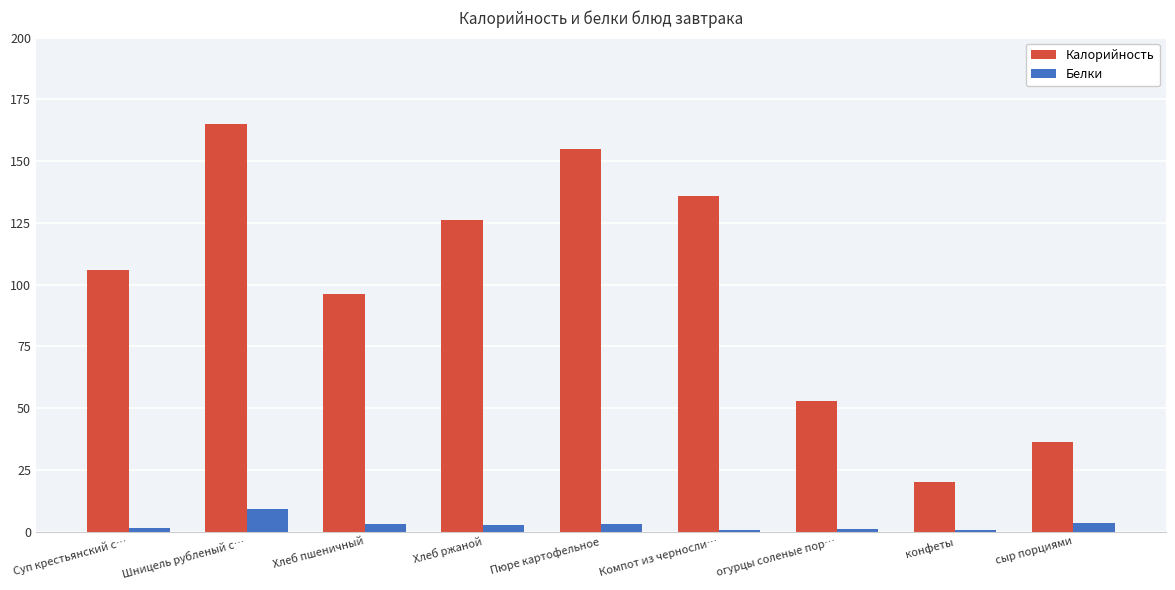

The Калорийность series shows 106.0 at Суп крестьянский с…. True or false?

True